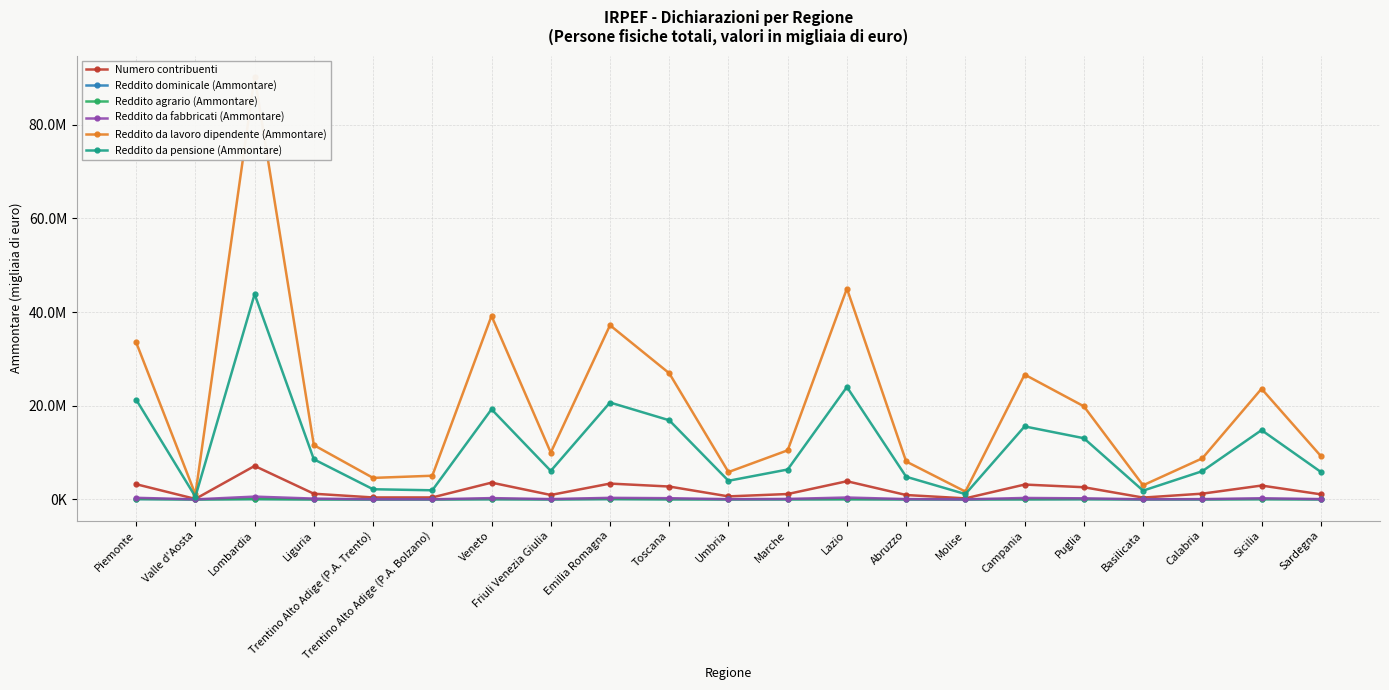

At which label does Reddito da fabbricati (Ammontare) reach its peak?

Lombardia